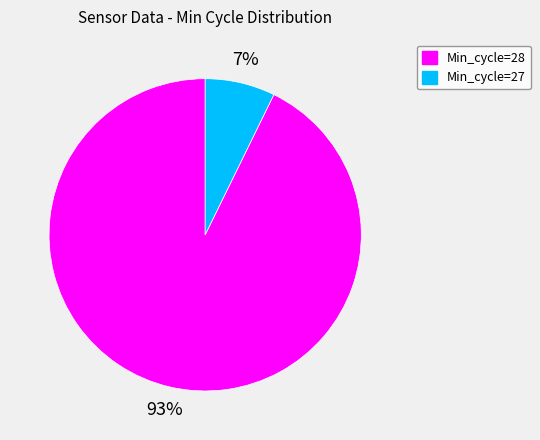

Does Min_cycle=27 account for over 50% of the chart?

No